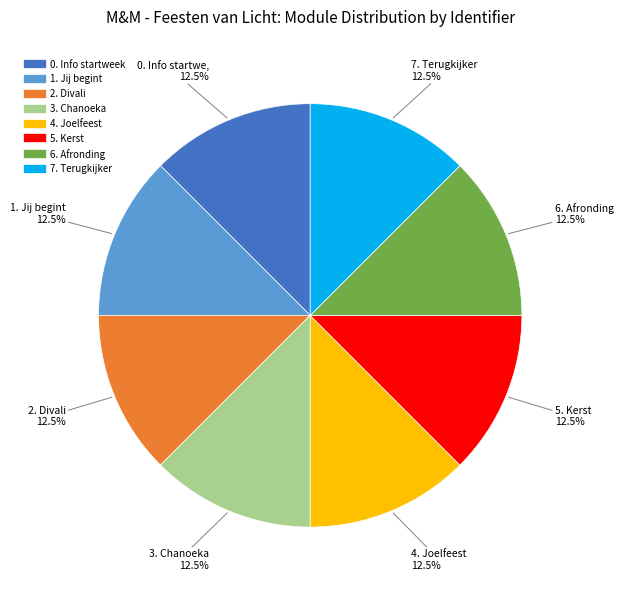

Does 5. Kerst represent more than half of the total?

No